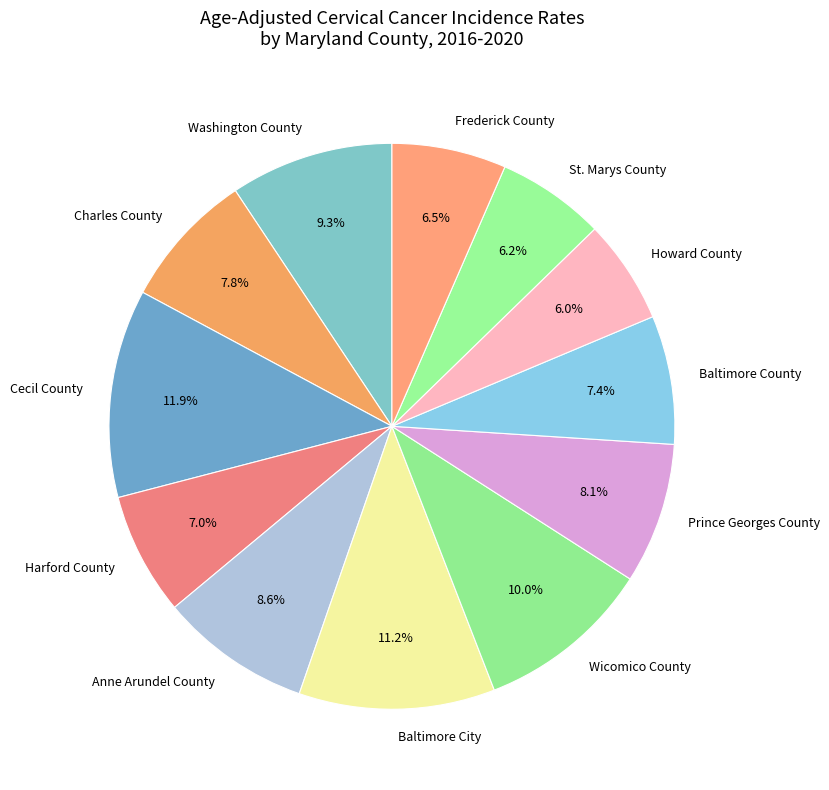

Which category has the biggest portion of the pie?

Cecil County